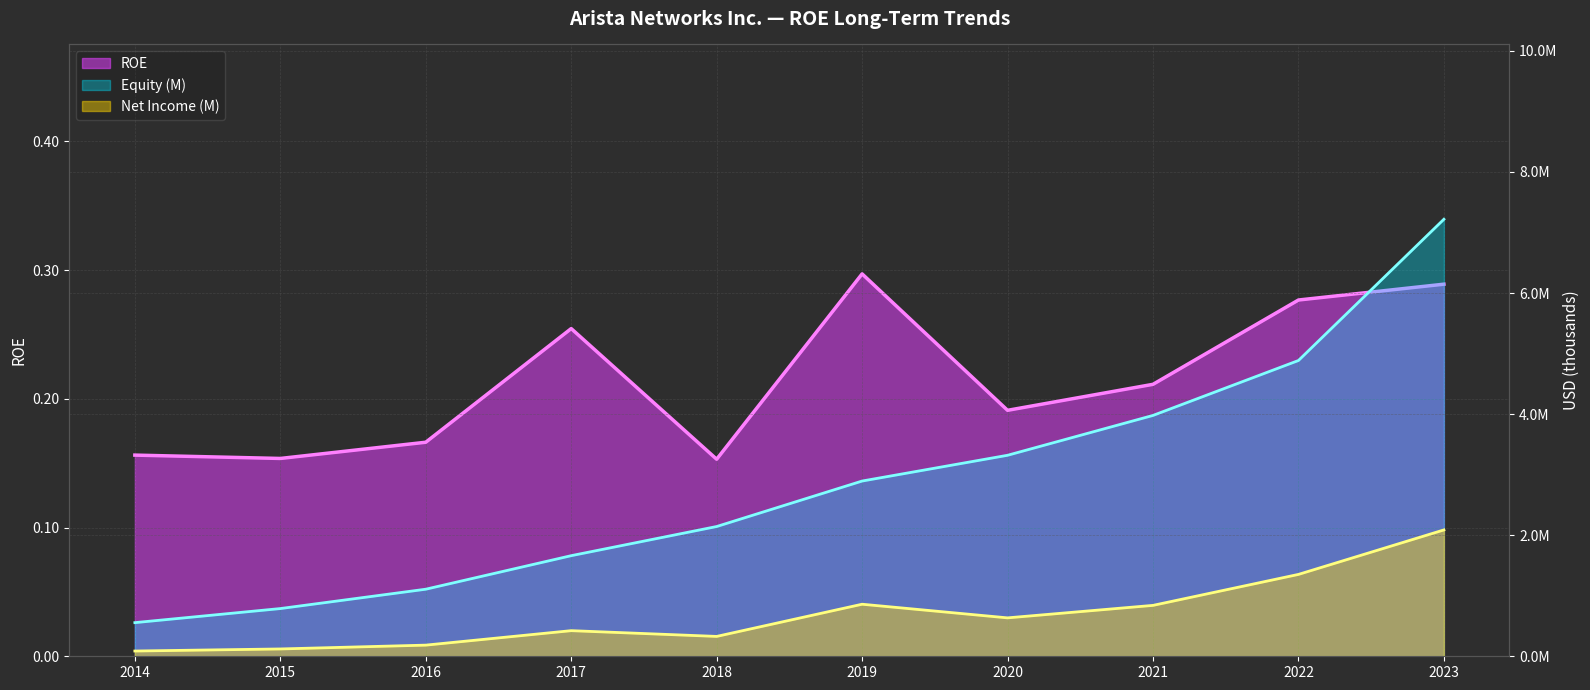

What is the average value of the ROE series?

0.2